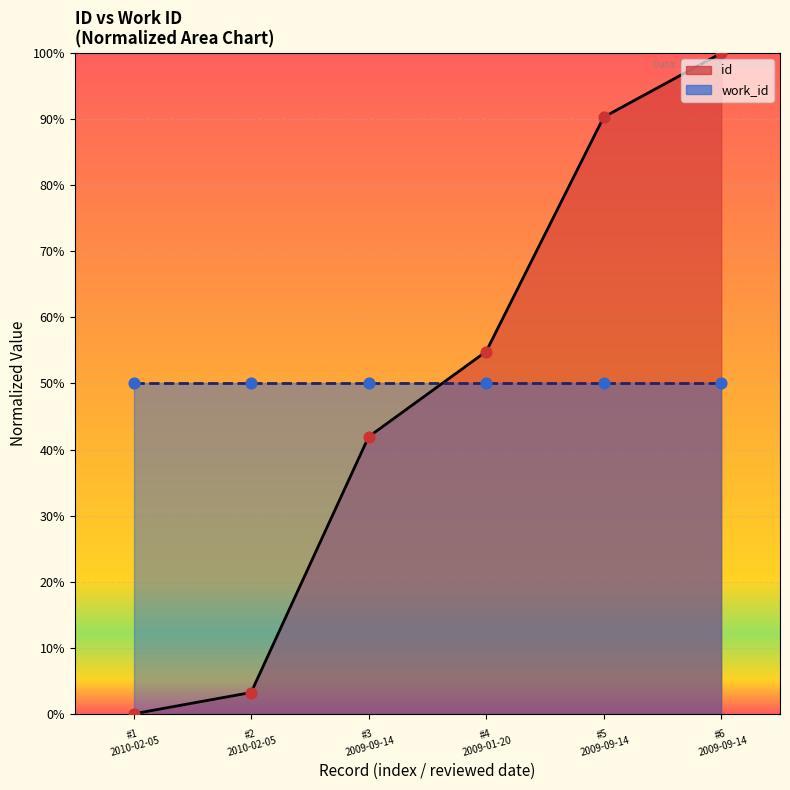

Between #3 2009-09-14 and #2 2010-02-05, which is larger?

#3 2009-09-14